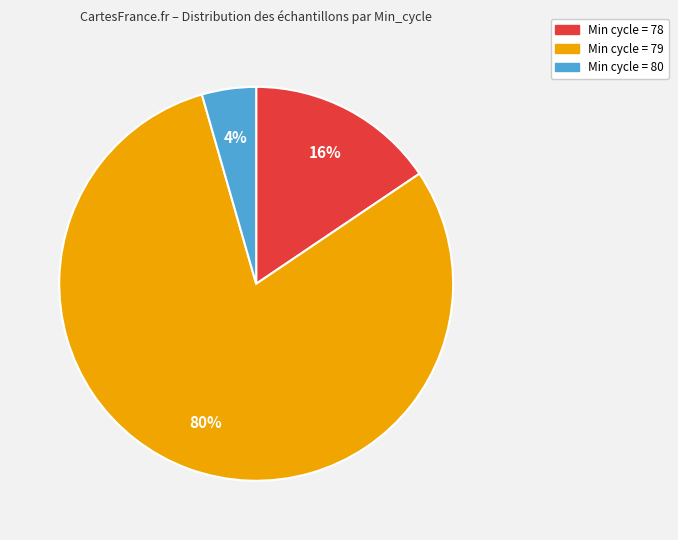

Does any single category account for the majority?

Yes